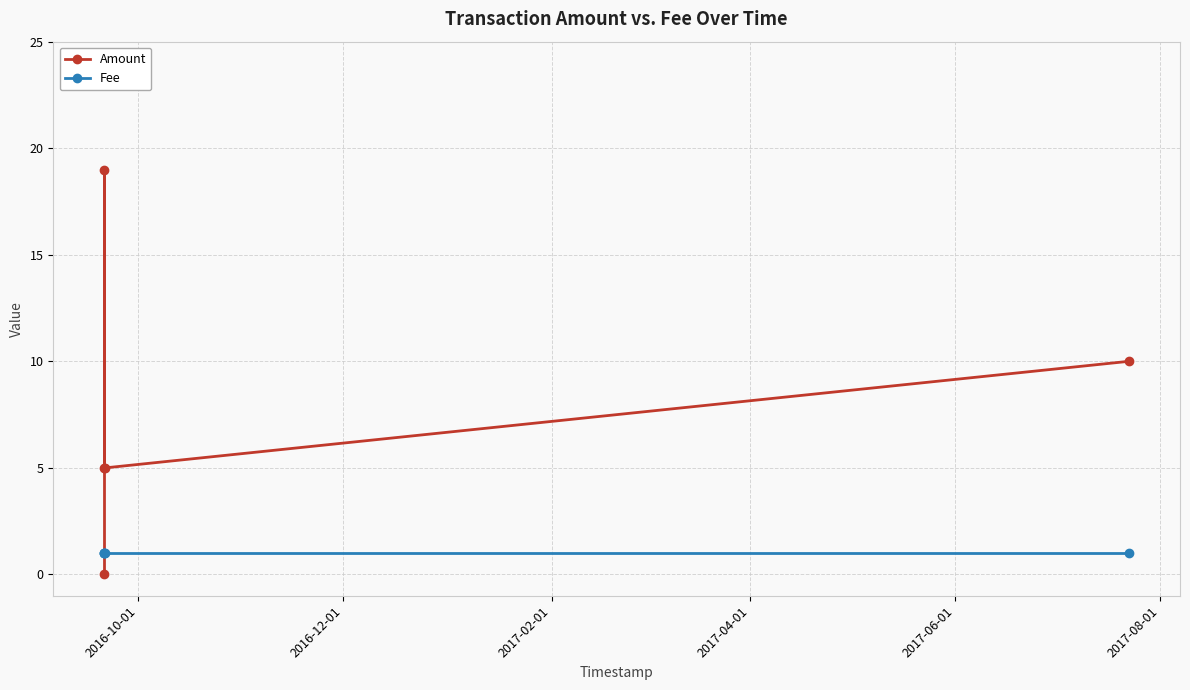

True or false: Fee has a value of 1 at 2017-02-01.

False